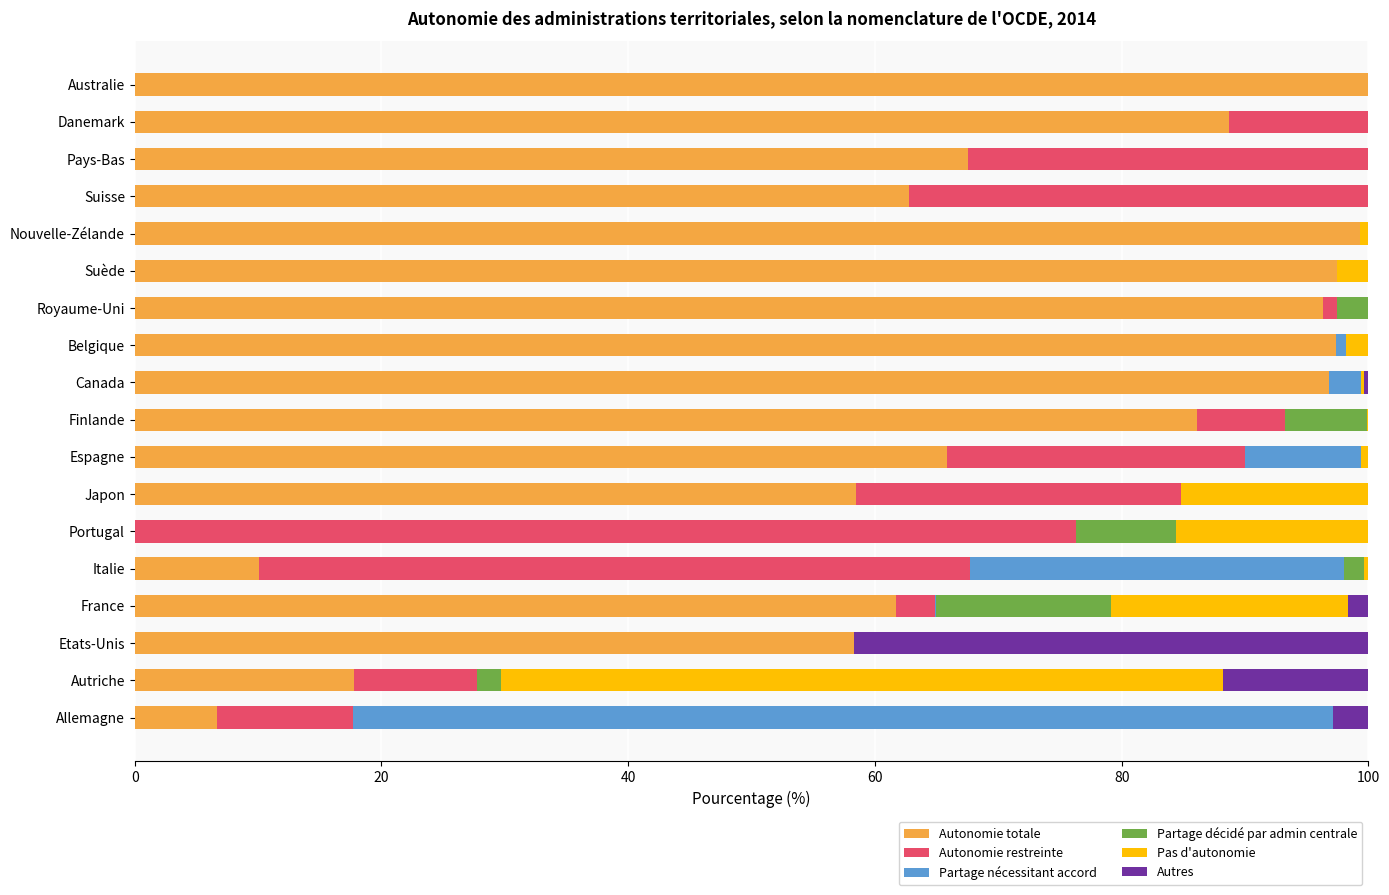

What is the maximum value for Autonomie totale?

100.0